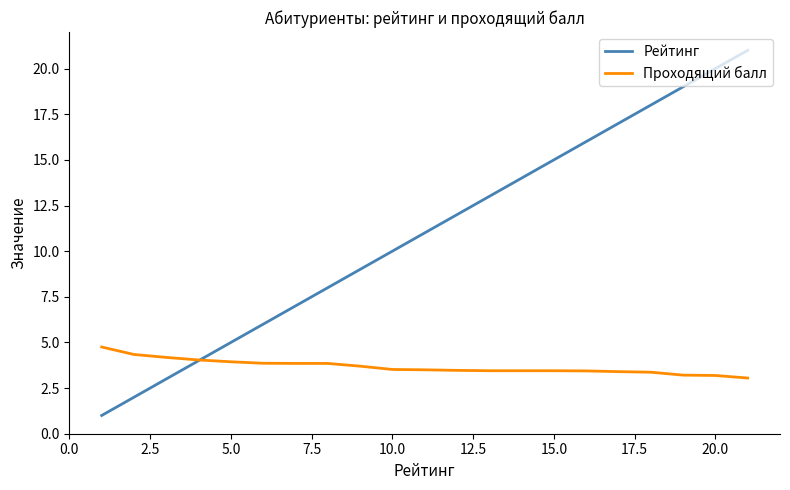

Rank the series by their average value, from highest to lowest.

Рейтинг, Проходящий балл